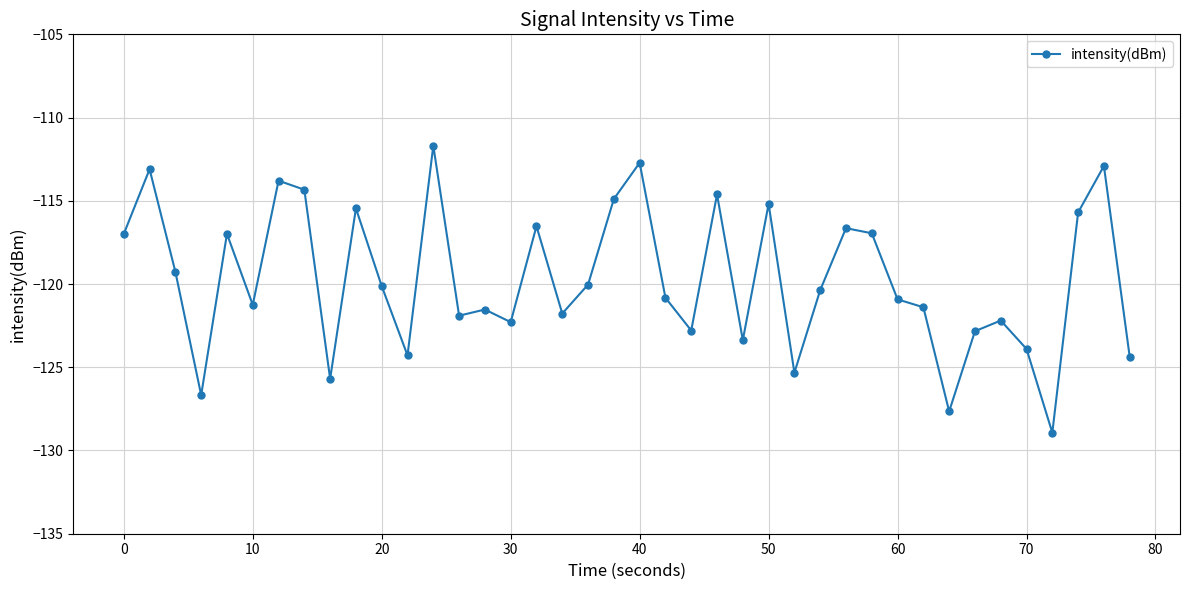

What is the greatest value displayed?

-111.7